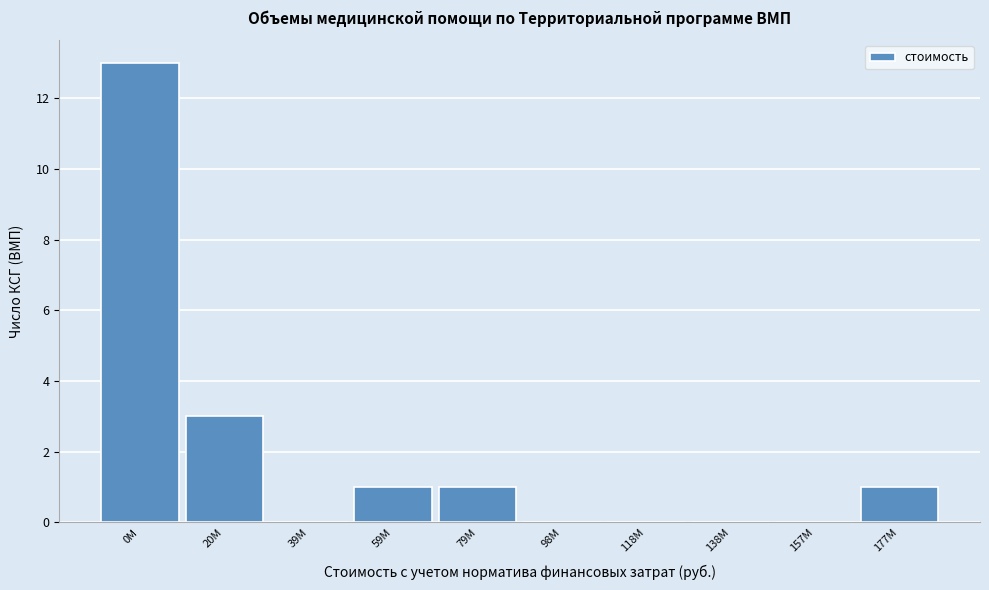

Reading left to right, transcribe all the data shown in this chart.

0M=13	20M=3	39M=0	59M=1	79M=1	98M=0	118M=0	138M=0	157M=0	177M=1